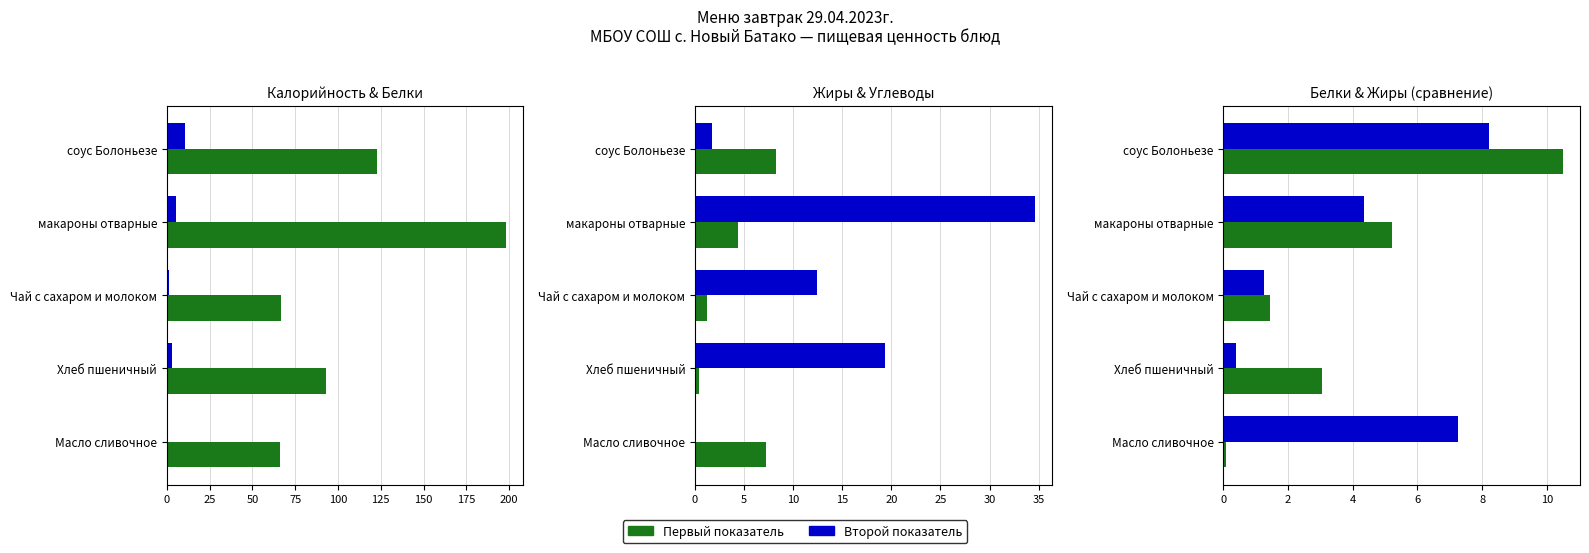

What is the value of the Углеводы bar at the 1st from the left?

1.7